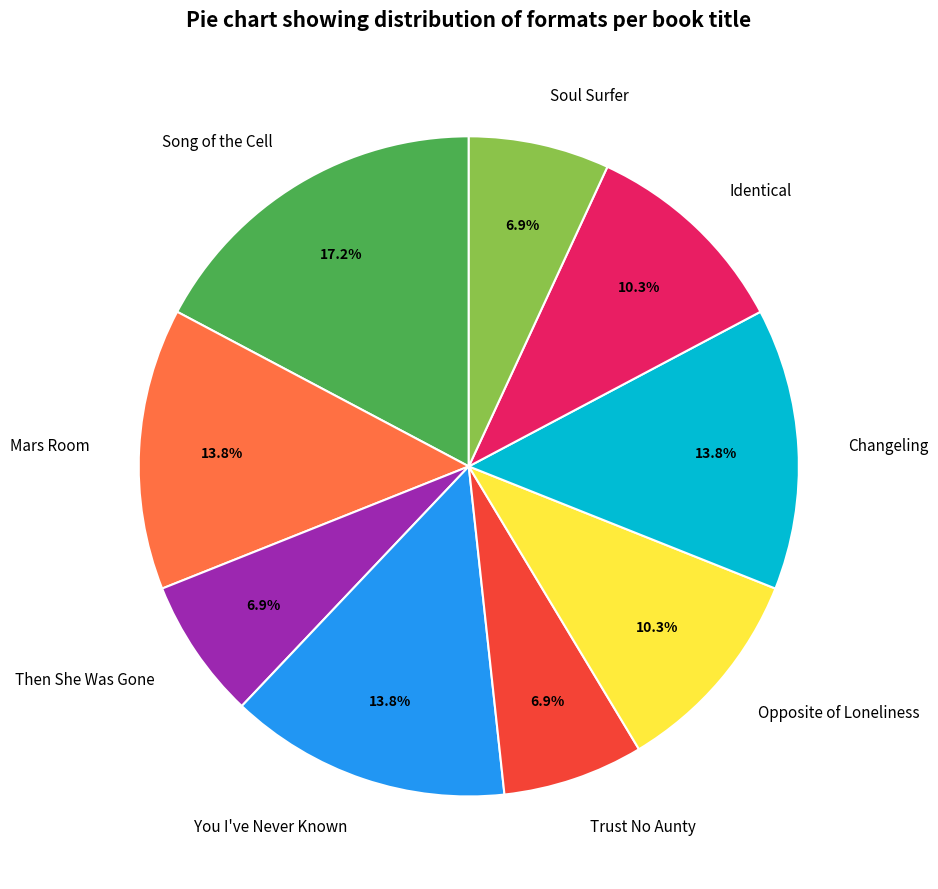

The Mars Room slice represents 1% of the pie. True or false?

False